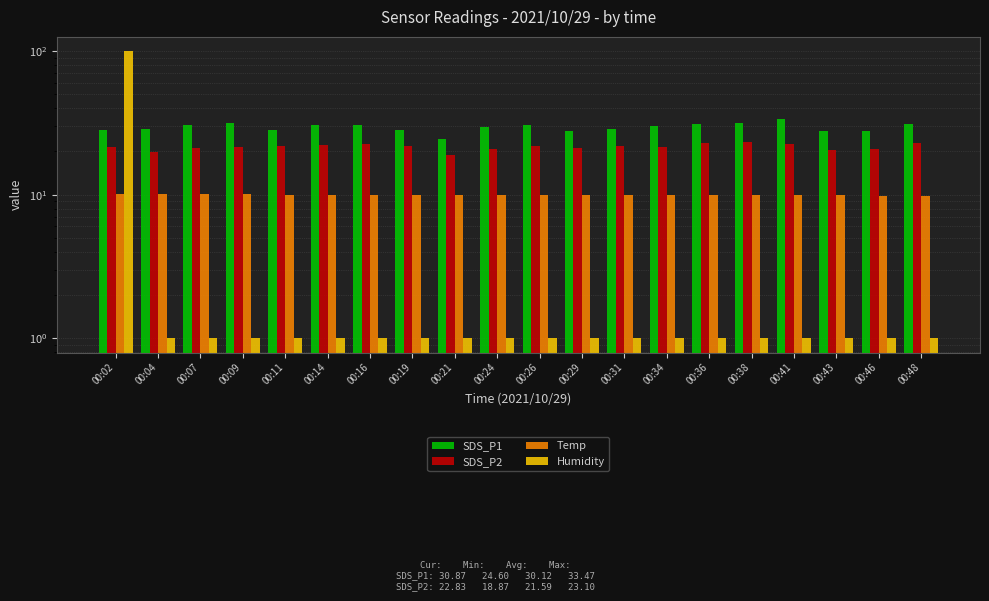

List the series in order of their peak value, highest first.

Humidity, SDS_P1, SDS_P2, Temp